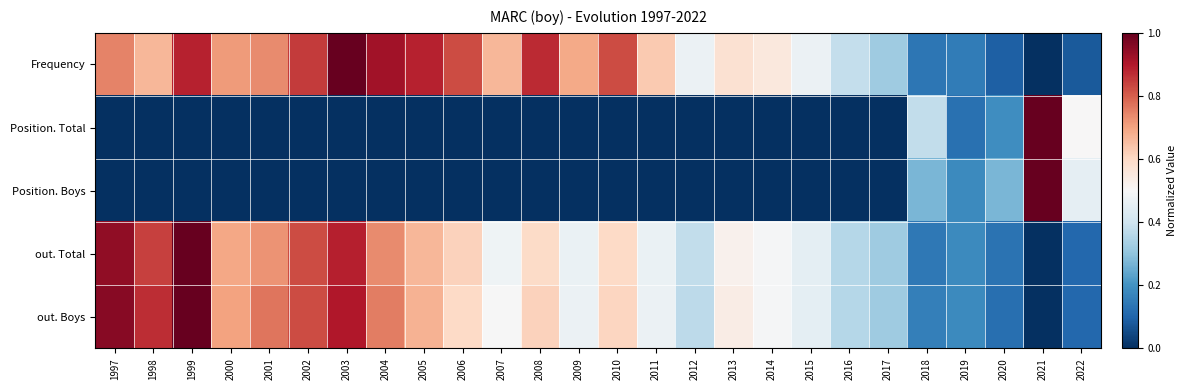

Reading left to right, what are all the values shown in this chart?

Frequency: 1997=0.7	1998=0.7	1999=0.9	2000=0.7	2001=0.7	2002=0.9	2003=1.0	2004=0.9	2005=0.9	2006=0.8	2007=0.7	2008=0.9	2009=0.7	2010=0.8	2011=0.6	2012=0.5	2013=0.6	2014=0.6	2015=0.5	2016=0.4	2017=0.3	2018=0.1	2019=0.1	2020=0.1	2021=0.0	2022=0.1
Position. Total: 1997=0.0	1998=0.0	1999=0.0	2000=0.0	2001=0.0	2002=0.0	2003=0.0	2004=0.0	2005=0.0	2006=0.0	2007=0.0	2008=0.0	2009=0.0	2010=0.0	2011=0.0	2012=0.0	2013=0.0	2014=0.0	2015=0.0	2016=0.0	2017=0.0	2018=0.4	2019=0.1	2020=0.2	2021=1.0	2022=0.5
Position. Boys: 1997=0.0	1998=0.0	1999=0.0	2000=0.0	2001=0.0	2002=0.0	2003=0.0	2004=0.0	2005=0.0	2006=0.0	2007=0.0	2008=0.0	2009=0.0	2010=0.0	2011=0.0	2012=0.0	2013=0.0	2014=0.0	2015=0.0	2016=0.0	2017=0.0	2018=0.3	2019=0.2	2020=0.3	2021=1.0	2022=0.5
out. Total: 1997=0.9	1998=0.8	1999=1.0	2000=0.7	2001=0.7	2002=0.8	2003=0.9	2004=0.7	2005=0.7	2006=0.6	2007=0.5	2008=0.6	2009=0.5	2010=0.6	2011=0.5	2012=0.4	2013=0.5	2014=0.5	2015=0.4	2016=0.4	2017=0.3	2018=0.1	2019=0.2	2020=0.1	2021=0.0	2022=0.1
out. Boys: 1997=1.0	1998=0.9	1999=1.0	2000=0.7	2001=0.8	2002=0.8	2003=0.9	2004=0.8	2005=0.7	2006=0.6	2007=0.5	2008=0.6	2009=0.5	2010=0.6	2011=0.5	2012=0.4	2013=0.5	2014=0.5	2015=0.4	2016=0.4	2017=0.3	2018=0.2	2019=0.2	2020=0.1	2021=0.0	2022=0.1